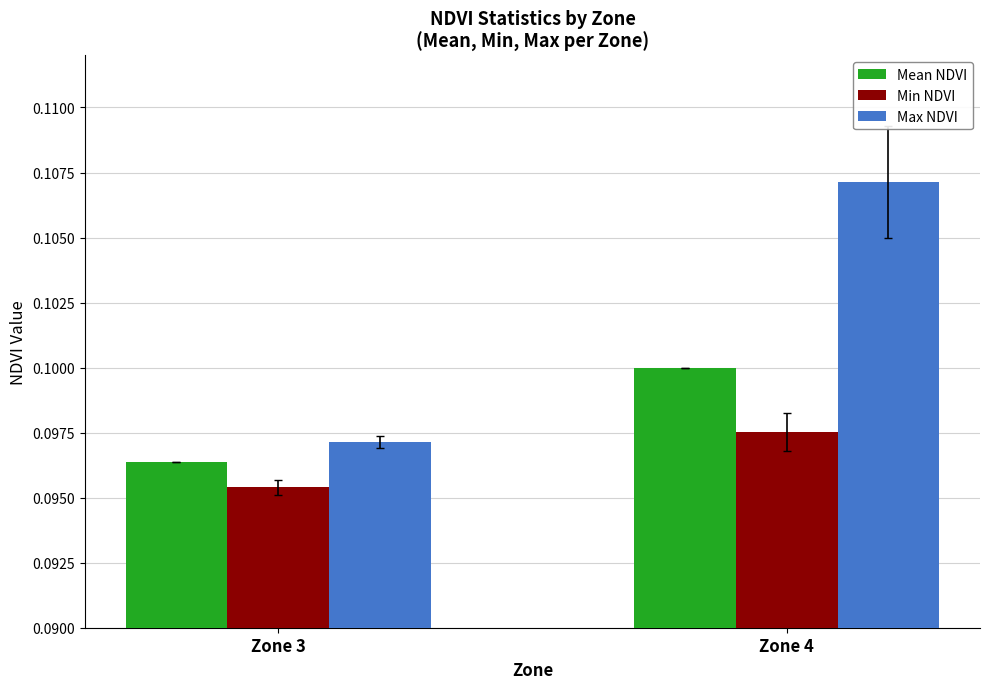

At which label does Min NDVI reach its peak?

Zone 4